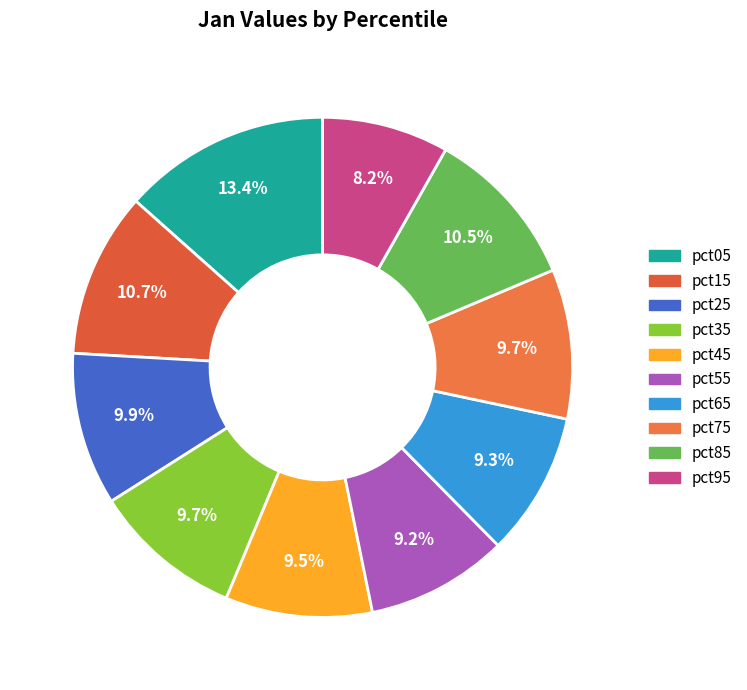

To the nearest percent, what is the difference between the largest and smallest slice percentages?

5%